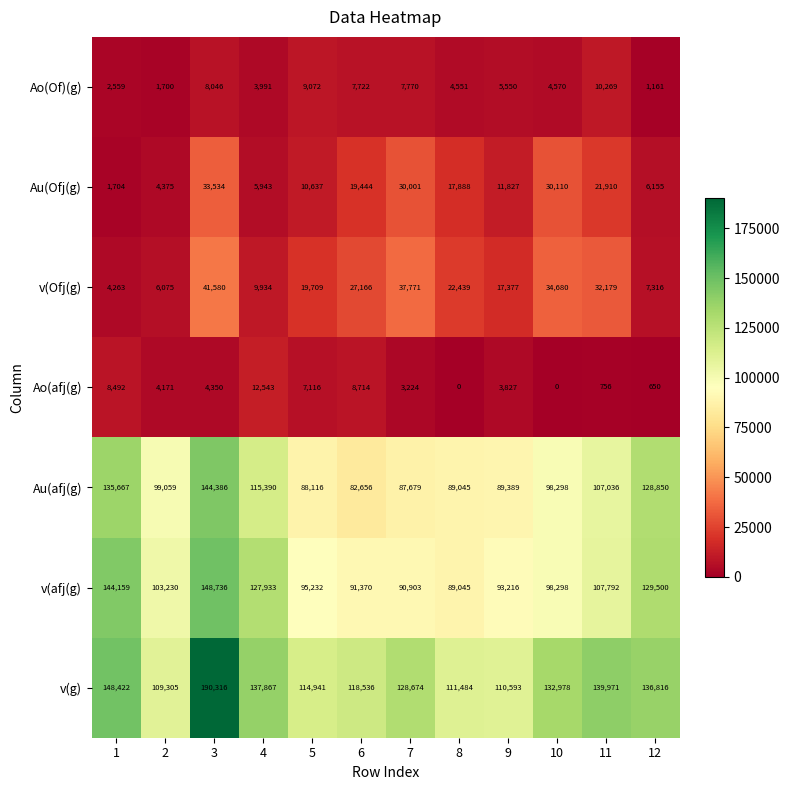

List the series in order of their peak value, lowest first.

Ao(Of)(g), Ao(afj(g), Au(Ofj(g), v(Ofj(g), Au(afj(g), v(afj(g), v(g)